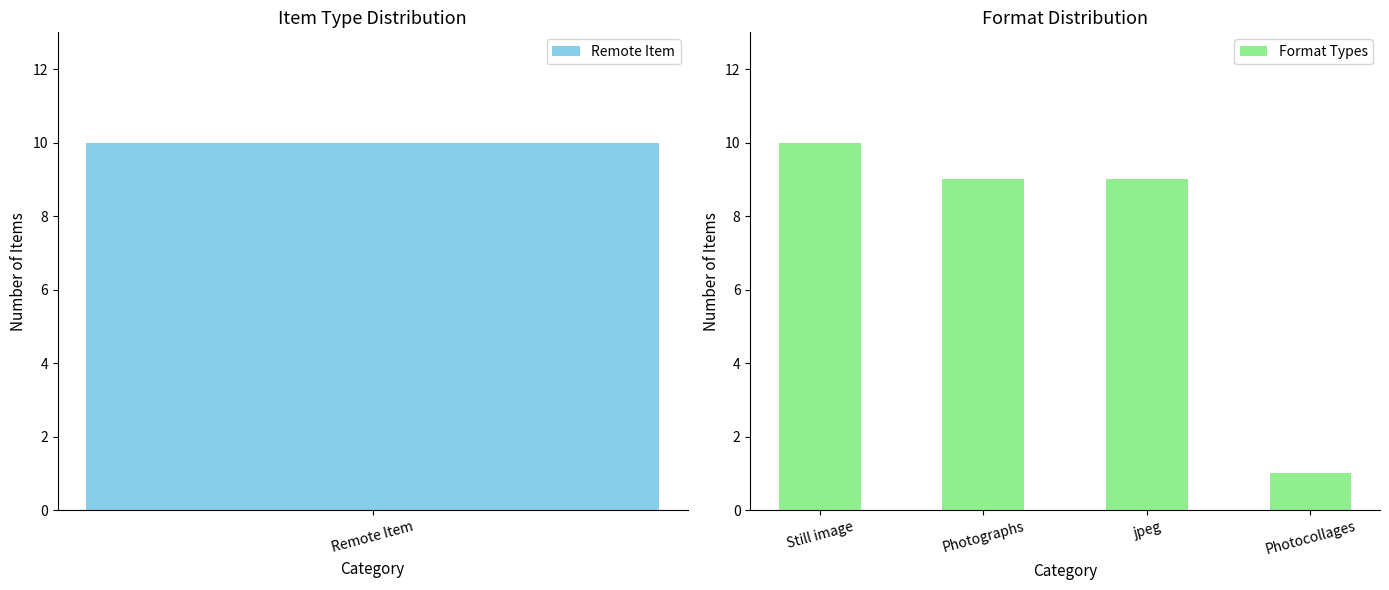

What is the sum of the Format Types values at Photographs and Photocollages?

10